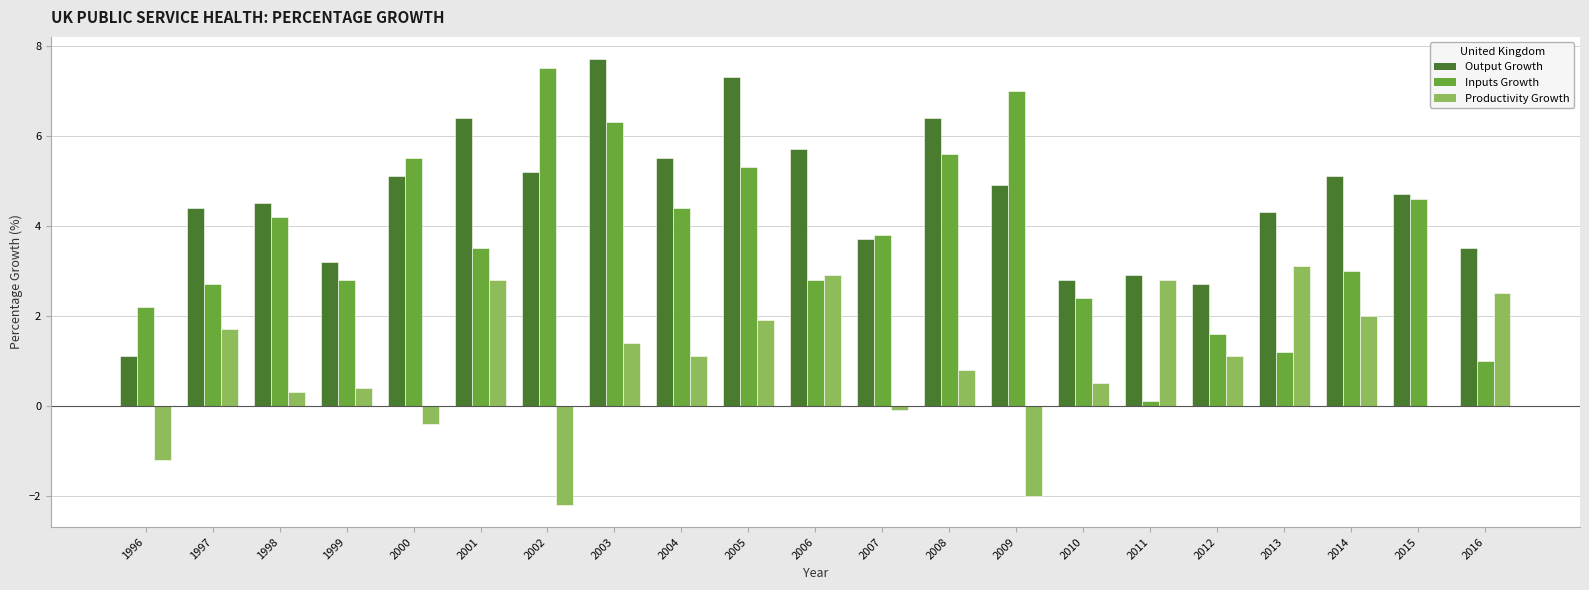

Is it true that Inputs Growth equals 7.5 at 2002?

True